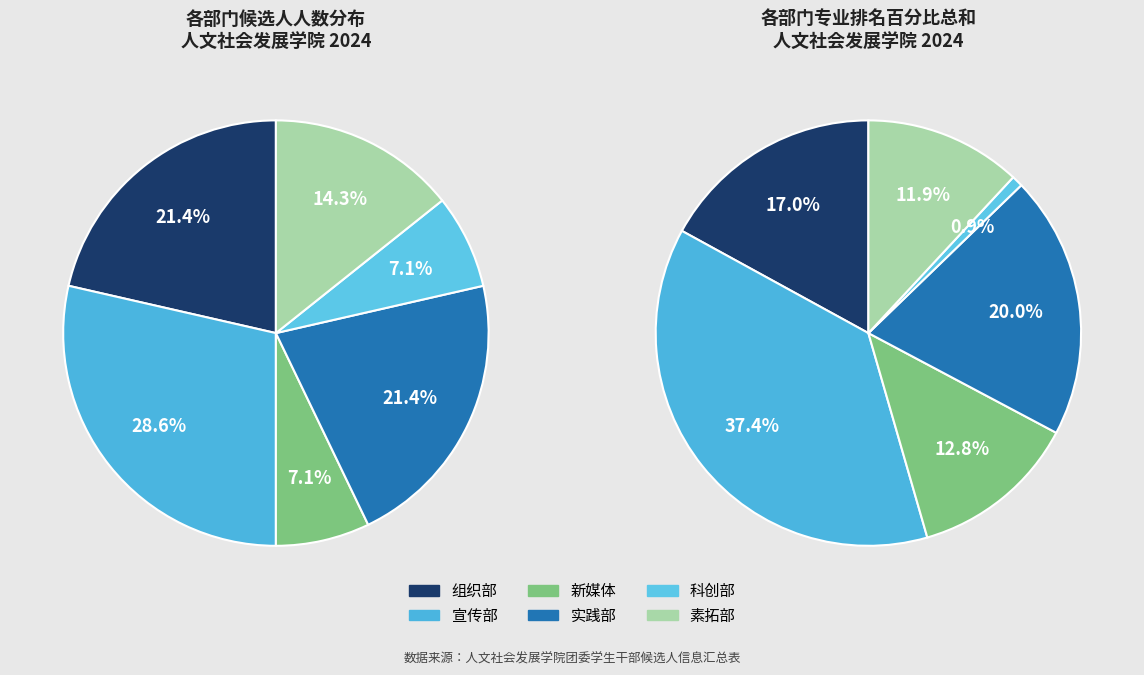

Is there any slice that represents more than half of the pie?

No